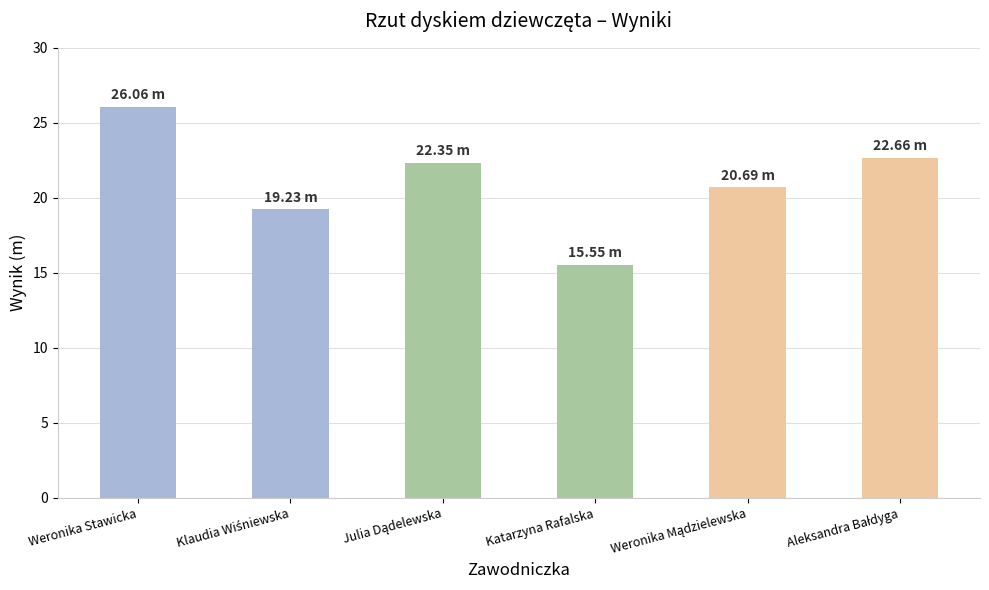

How many series are shown in this chart?

1